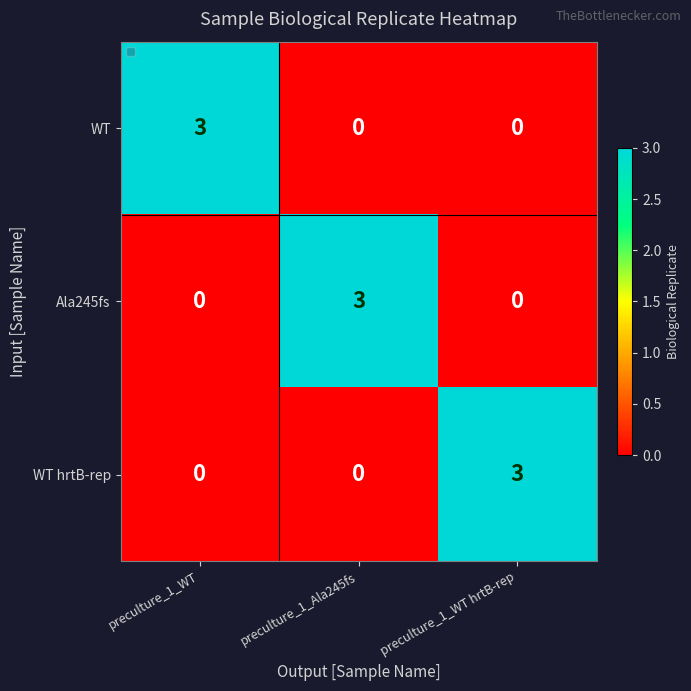

How many distinct data groups are displayed?

3